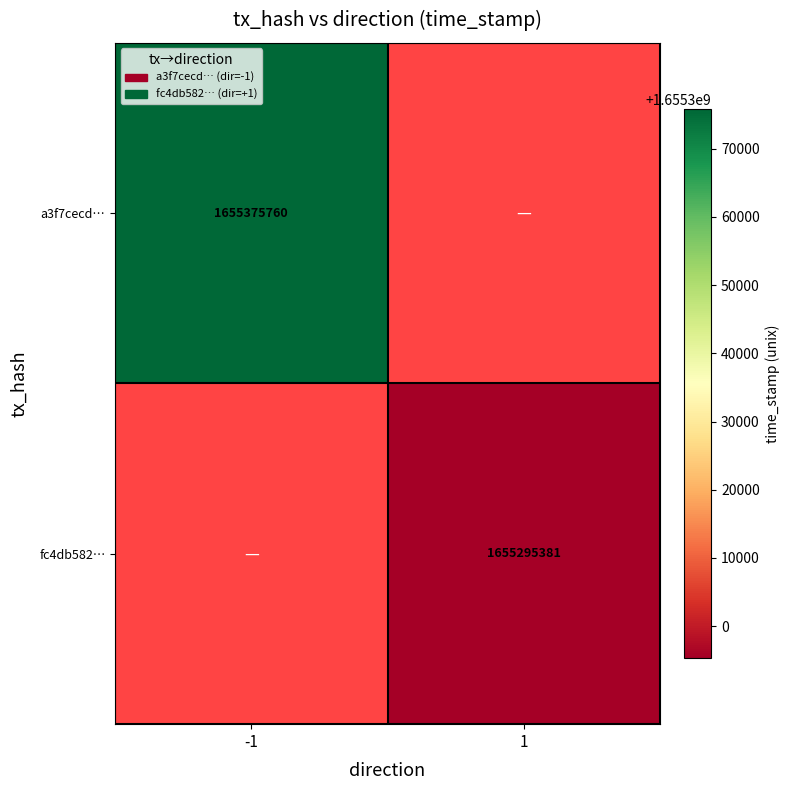

The value of fc4db582… at 1 is 1655295381. True or false?

True